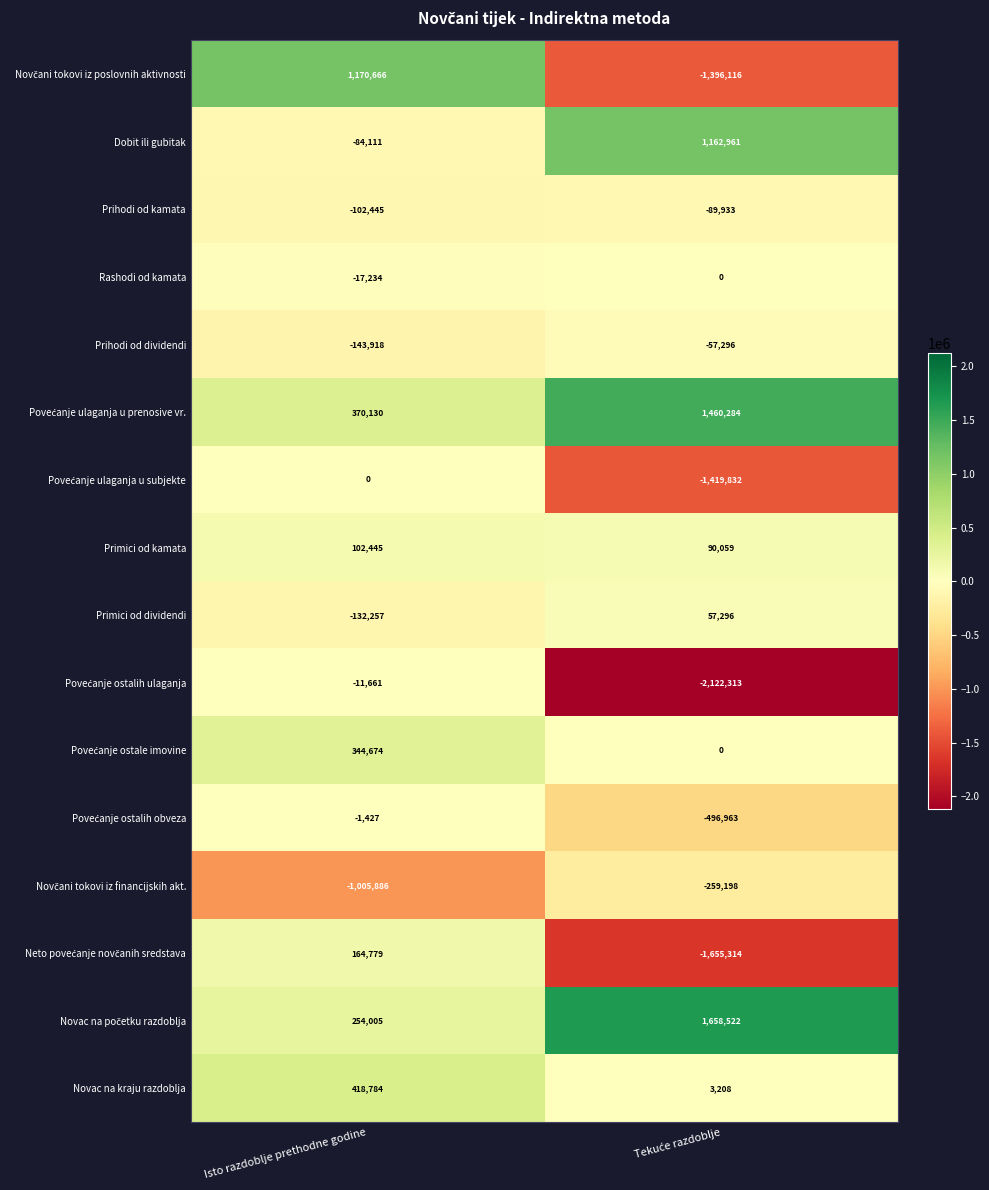

What is the average value of the Novac na kraju razdoblja series?

210996